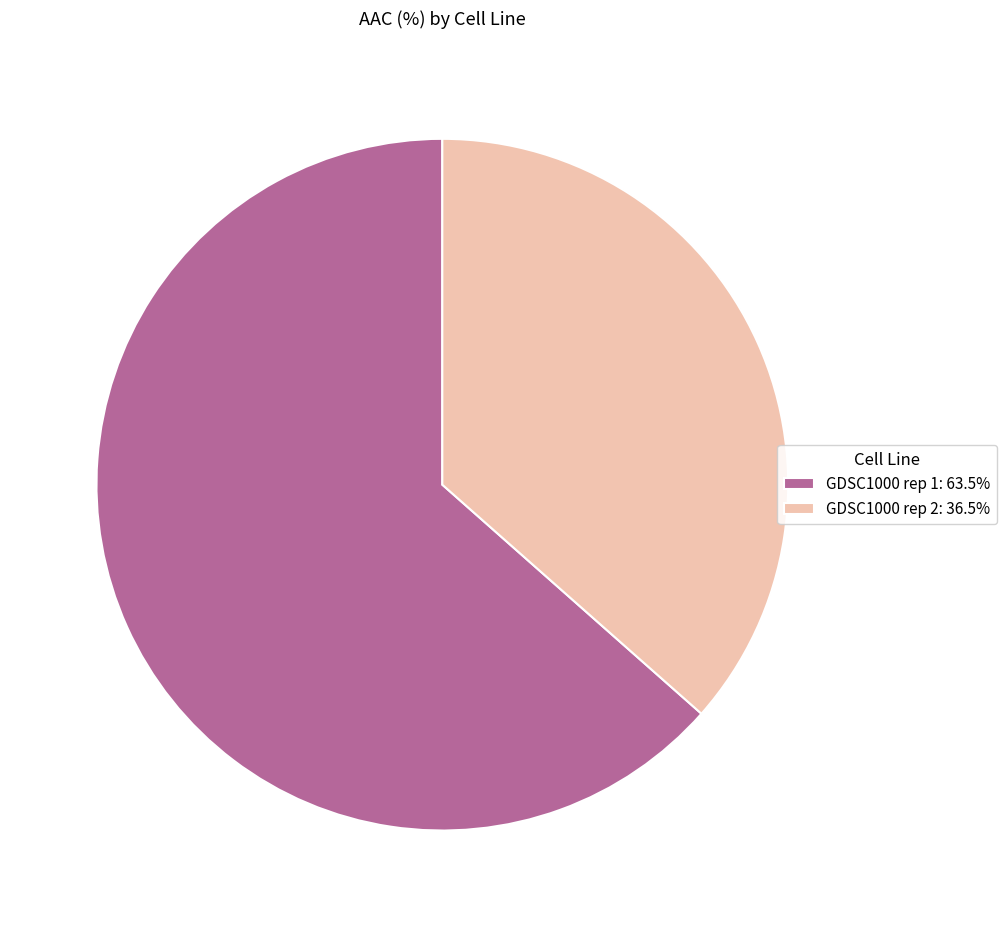

What is the ratio of the value at GDSC1000 rep 2: 36.5% to the value at GDSC1000 rep 1: 63.5%?

0.6